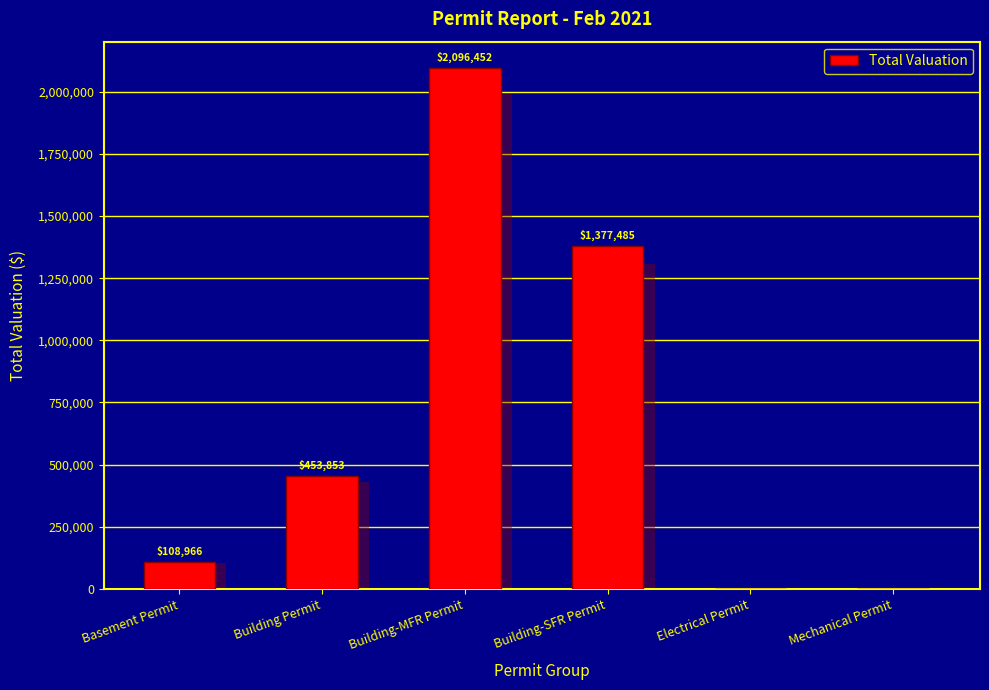

Reading left to right, what are all the values shown in this chart?

Basement Permit=108966	Building Permit=453853	Building-MFR Permit=2096452	Building-SFR Permit=1377485	Electrical Permit=0	Mechanical Permit=0